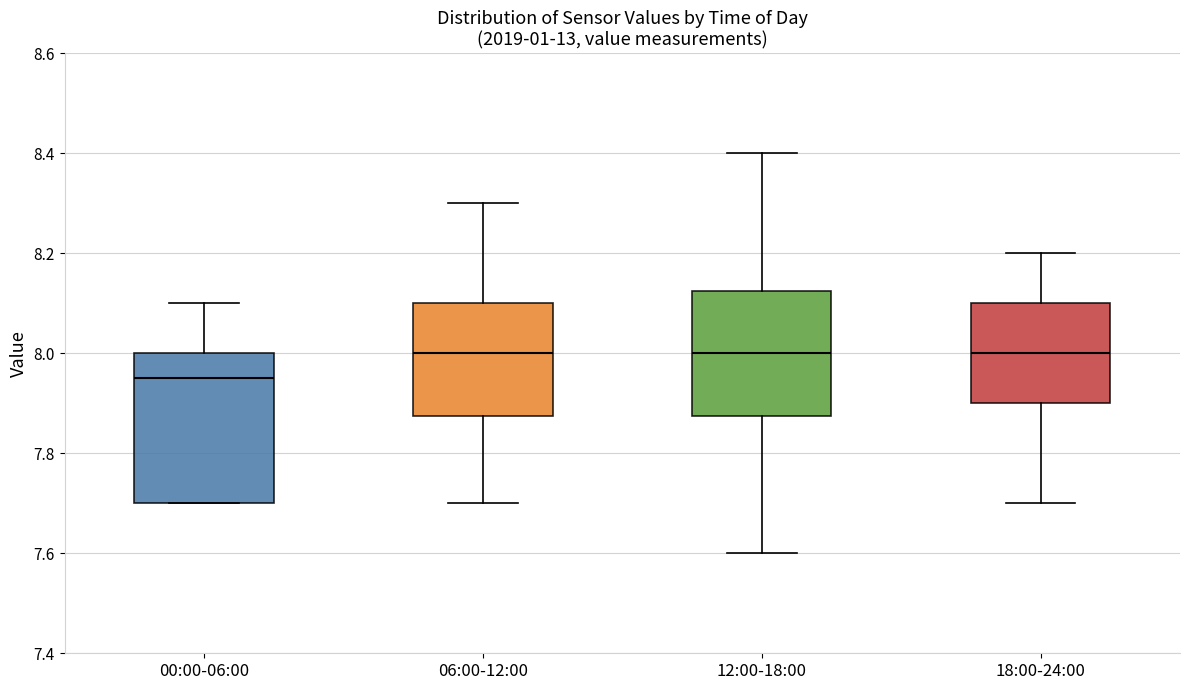

Which box is the tallest, from its lower edge to its upper edge?

00:00-06:00